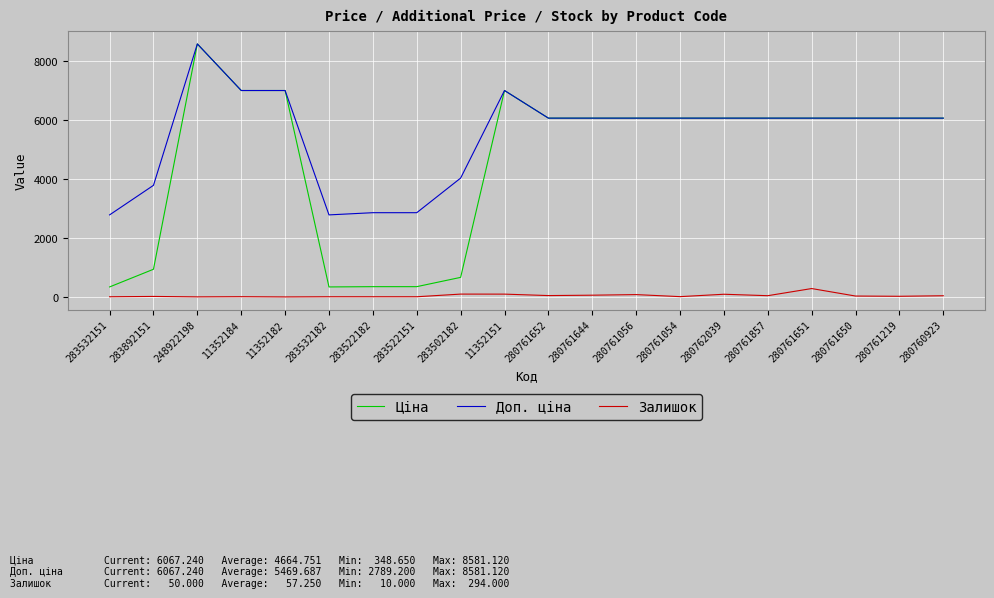

Which series changed the most between 283502182 and 280761054?

Ціна